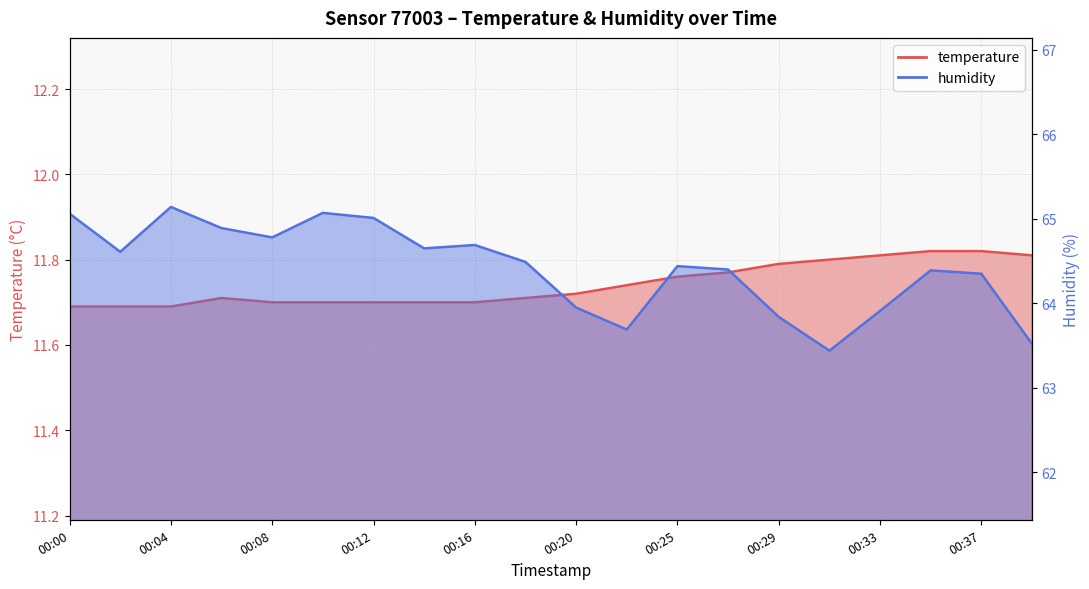

Rank the series at 00:08 from highest to lowest value.

humidity, temperature